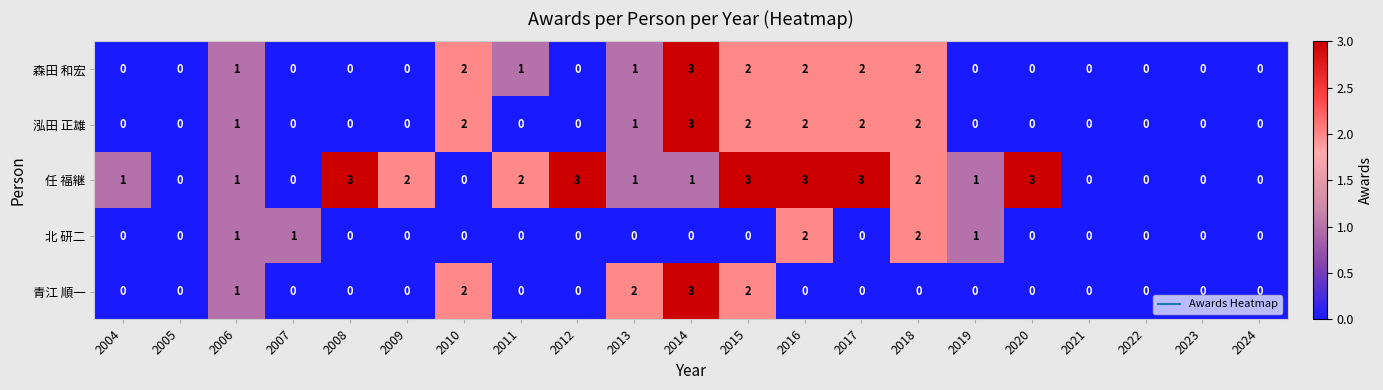

How many 森田 和宏 values are between 0 and 2?

20